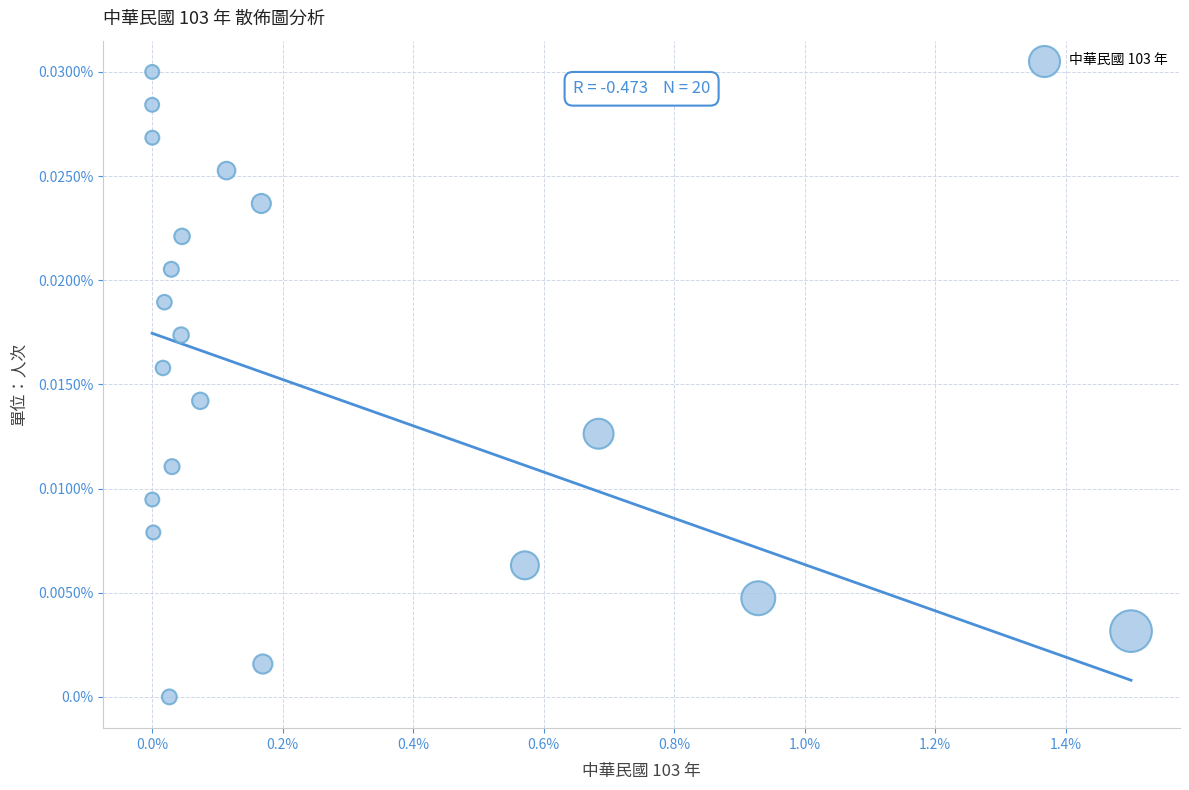

What is the range of X values (max minus min)?

1.5